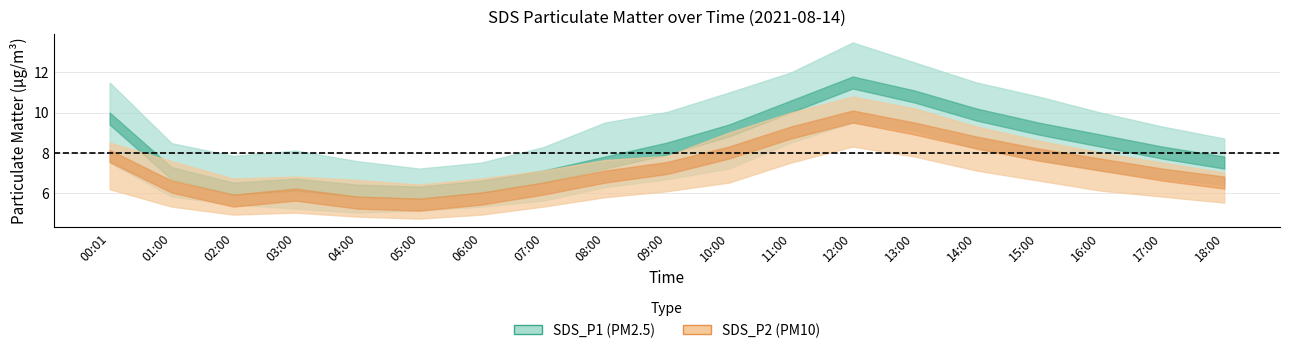

Reading left to right, what are all the values shown in this chart?

SDS_P1: 9.7	7.0	6.2	6.4	6.1	6.0	6.3	6.8	7.5	8.2	9.1	10.3	11.5	10.8	9.9	9.2	8.6	8.0	7.5
SDS_P1_upper: 11.5	8.5	7.8	8.1	7.6	7.2	7.5	8.3	9.5	10.0	11.0	12.0	13.5	12.5	11.5	10.8	10.0	9.3	8.7
SDS_P1_lower: 7.5	5.8	5.4	5.2	5.0	5.1	5.3	5.6	6.3	6.7	7.2	8.5	9.5	9.1	8.2	7.6	7.1	6.7	6.4
SDS_P2: 7.8	6.3	5.6	5.9	5.5	5.4	5.7	6.2	6.8	7.2	8.0	9.0	9.8	9.2	8.5	7.9	7.4	6.9	6.5
SDS_P2_upper: 8.5	7.6	6.7	6.8	6.6	6.4	6.7	7.1	7.6	7.8	9.0	10.0	10.8	10.2	9.3	8.6	8.0	7.5	7.0
SDS_P2_lower: 6.2	5.3	4.9	5.0	4.8	4.7	4.9	5.3	5.8	6.1	6.5	7.5	8.3	7.8	7.1	6.6	6.1	5.8	5.5